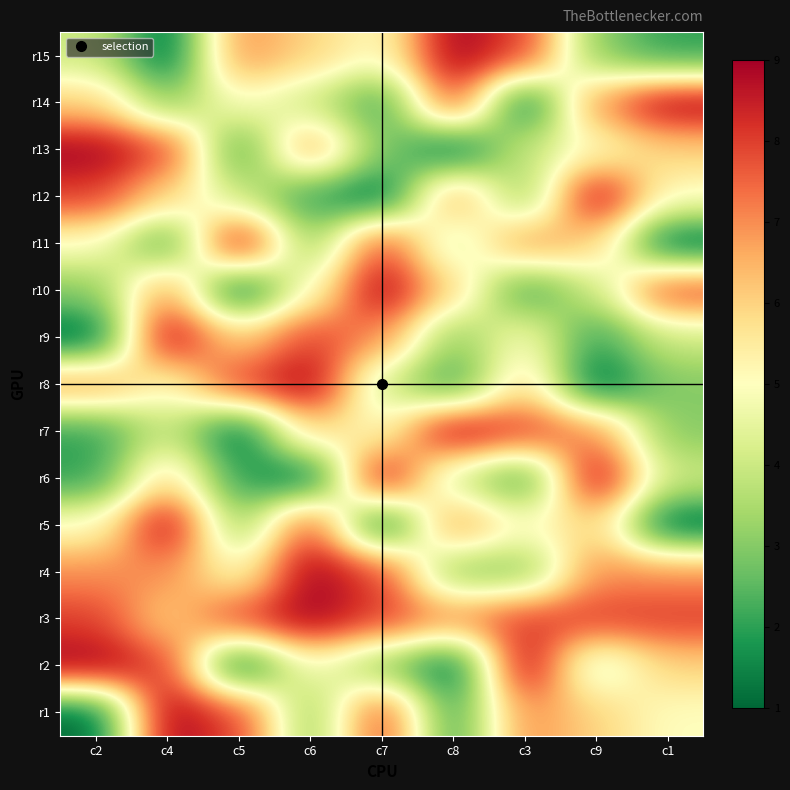

At which category is the sum across all series the highest?

c4